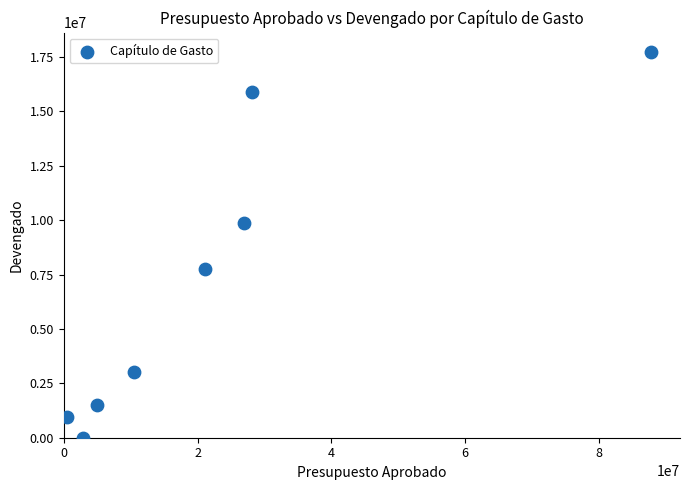

What is the range of X values (max minus min)?

87186050.4